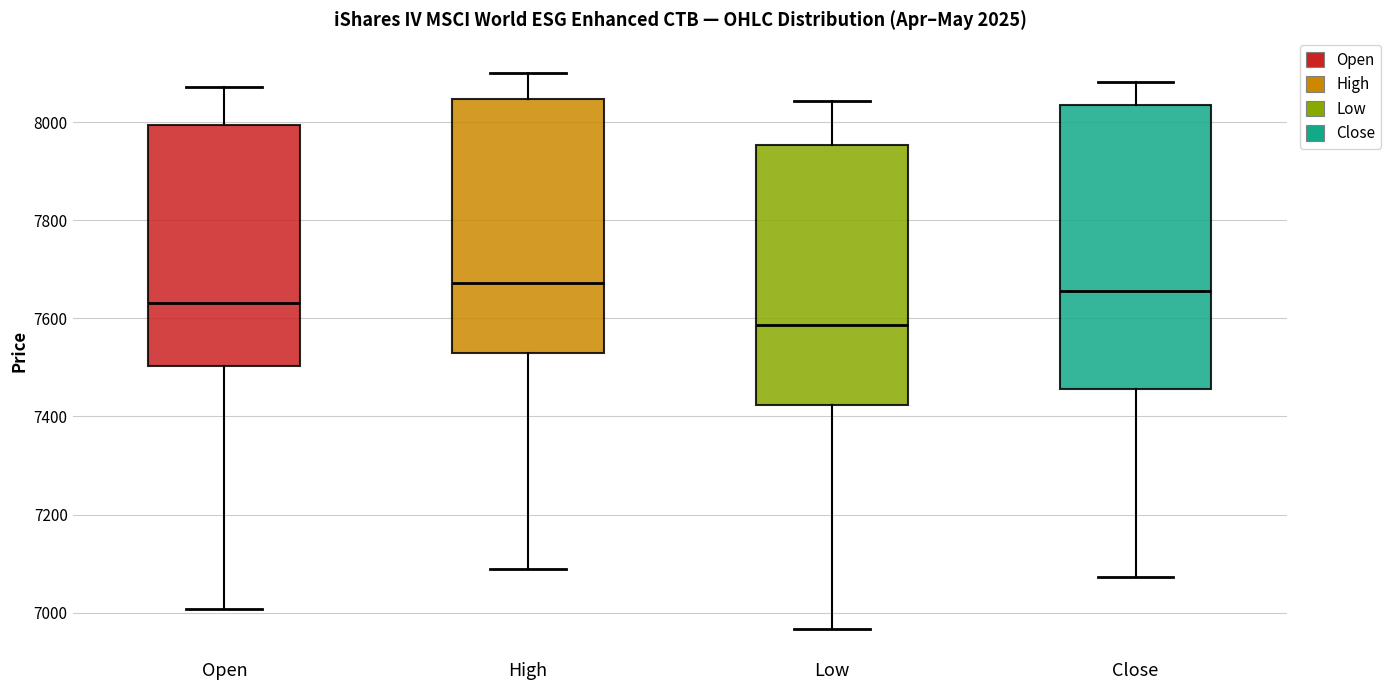

Reading left to right, transcribe this box plot: for each box, give where its median line is, the range the box spans, and where its two whiskers end, as read against the y-axis. The values are not printed on the chart, so give them approximately, as read against the axis.

Open: median 7640, box 7500 to 8000, whiskers 7000 to 8080
High: median 7680, box 7520 to 8040, whiskers 7080 to 8100
Low: median 7580, box 7420 to 7960, whiskers 6960 to 8040
Close: median 7660, box 7460 to 8040, whiskers 7080 to 8080